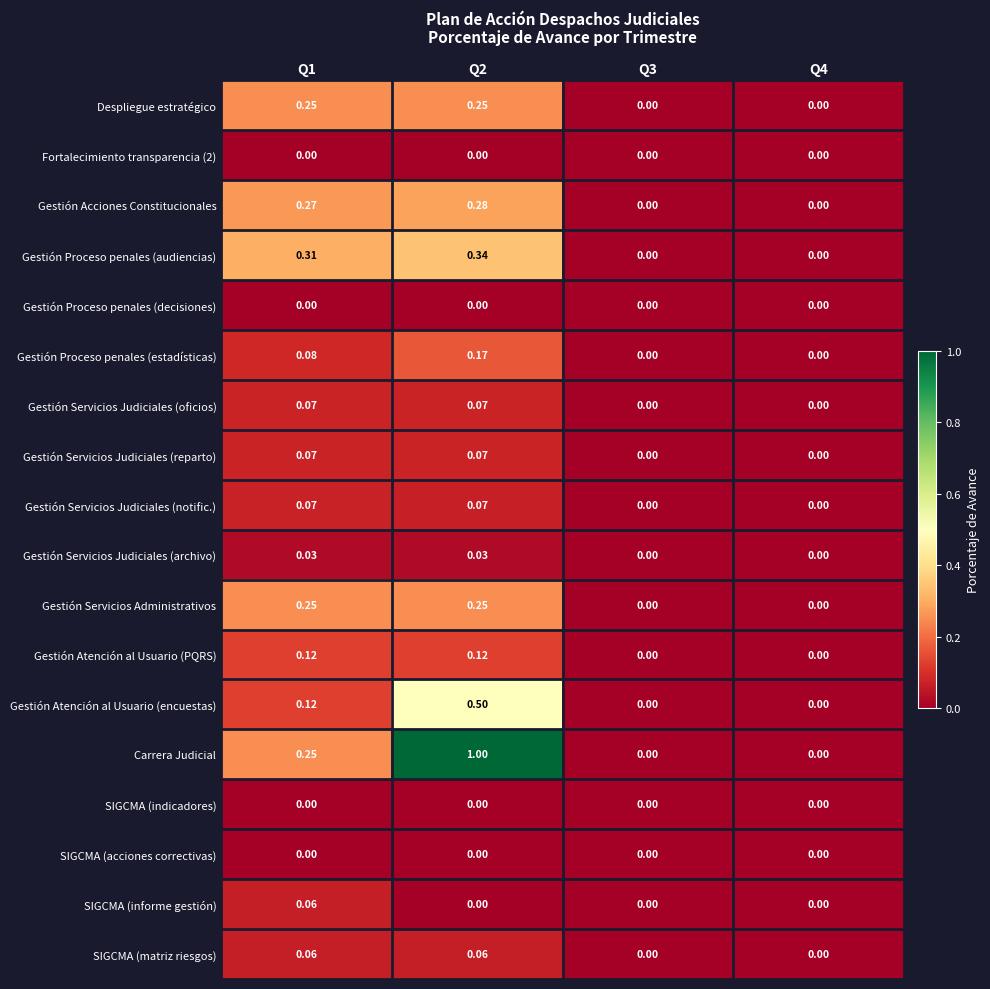

Between Q1 and Q4, which series saw the biggest shift?

Gestión Proceso penales (audiencias)